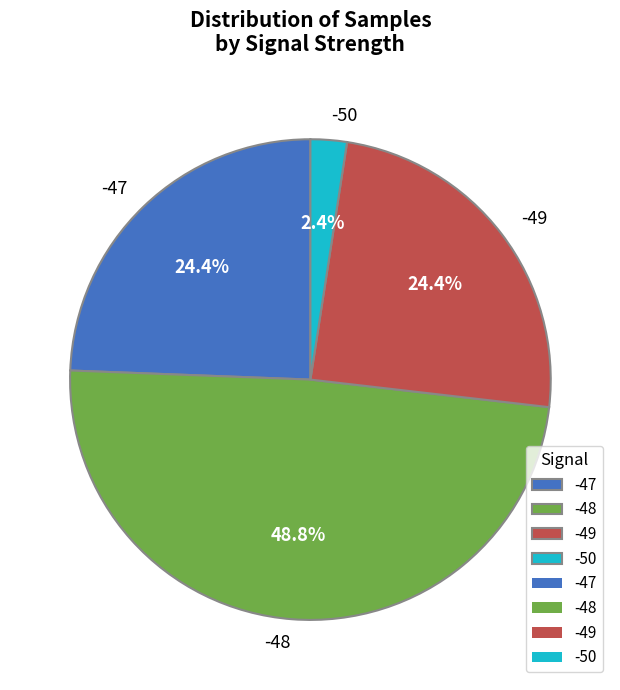

Is -48 the majority of the pie?

No